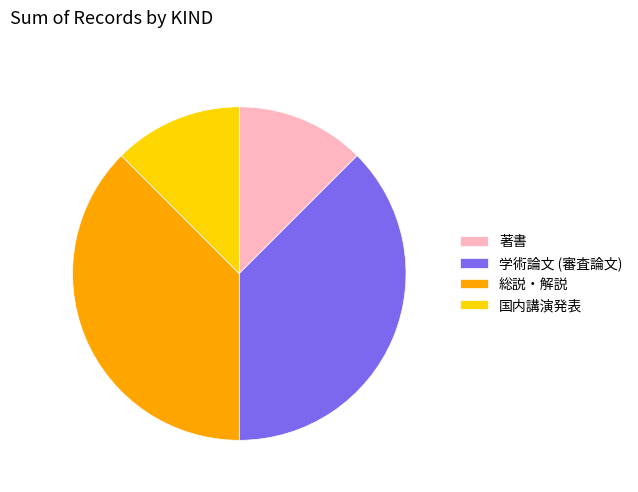

Count the number of slices in the pie.

4